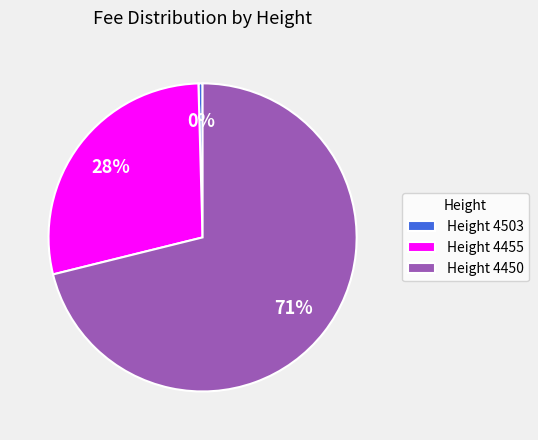

How many segments does this pie chart have?

3